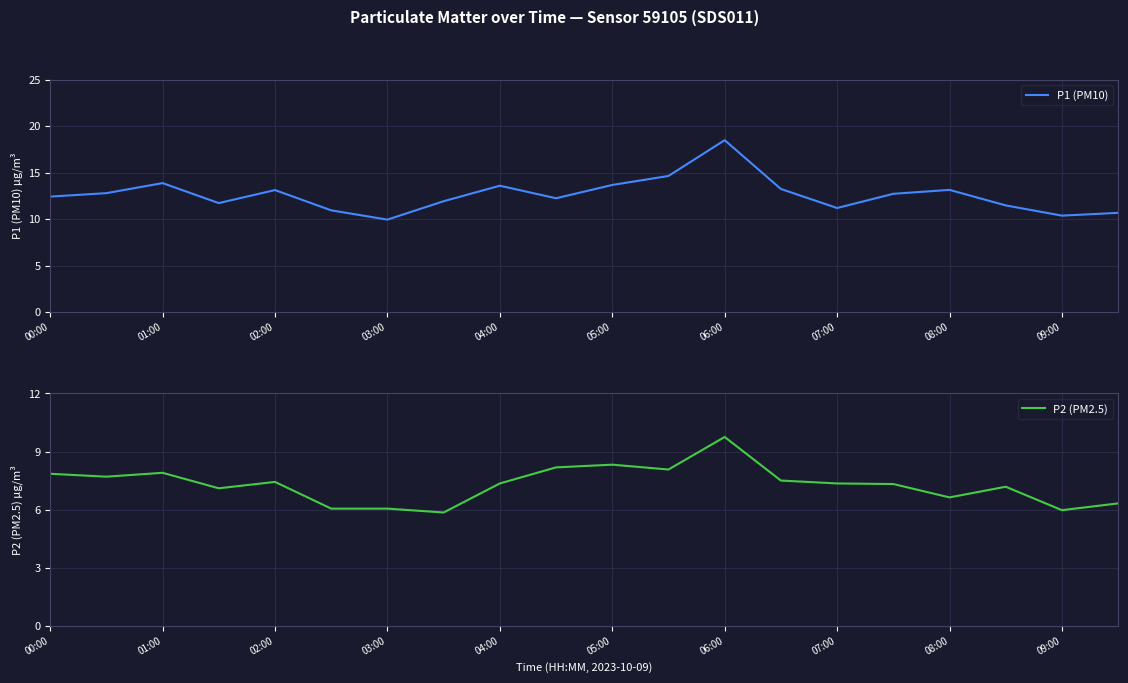

How many data points in P2 (PM2.5) are above 7?

14